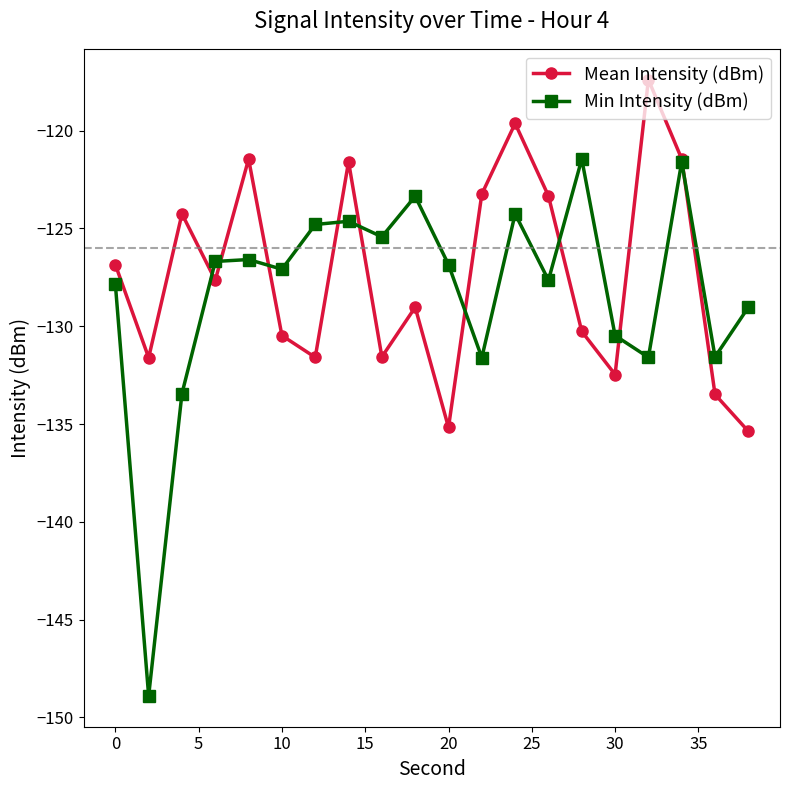

How many lines are shown in the chart?

2